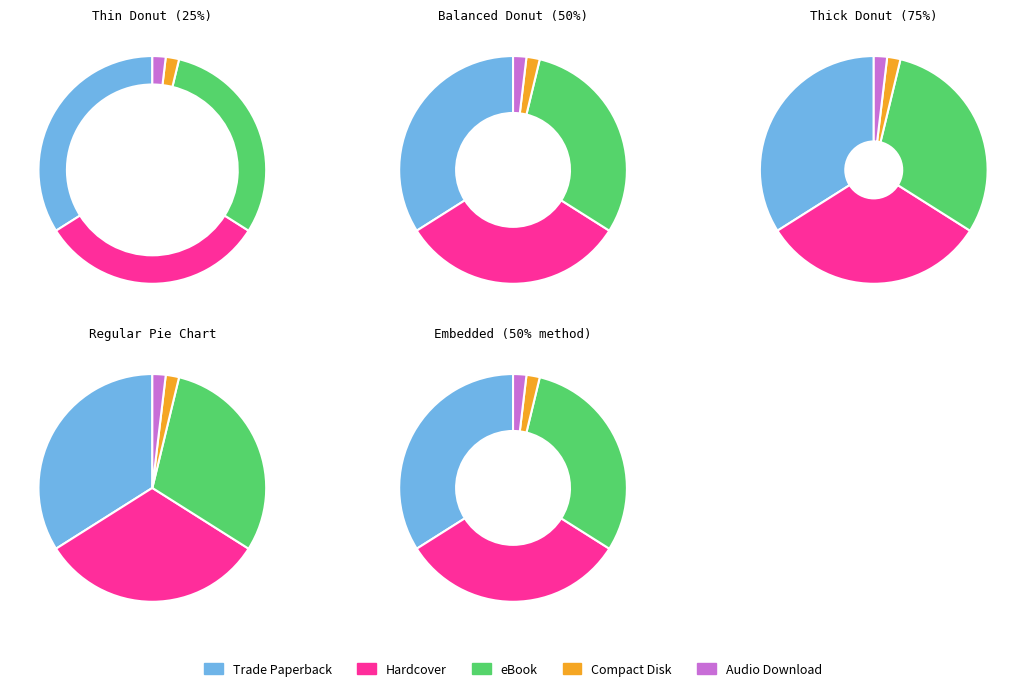

Which category has the smallest portion of the pie?

Compact Disk